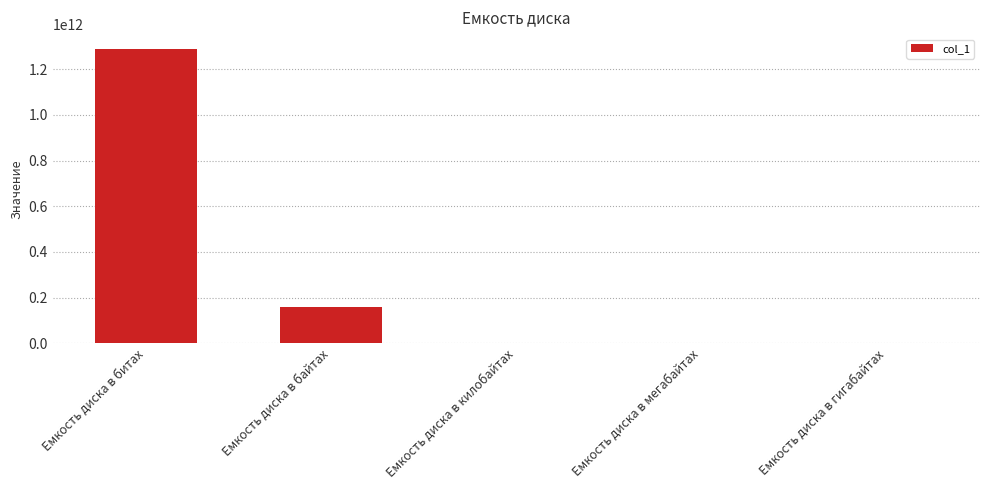

What is the ratio of the value at Емкость диска в килобайтах to the value at Емкость диска в мегабайтах?

1024.0